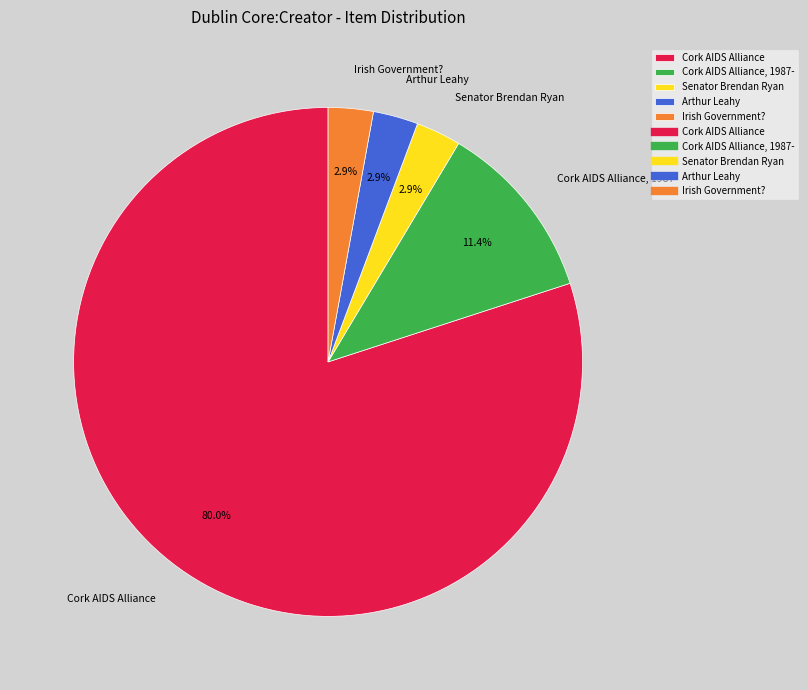

Which has a higher value, Cork AIDS Alliance or Cork AIDS Alliance, 1987-?

Cork AIDS Alliance